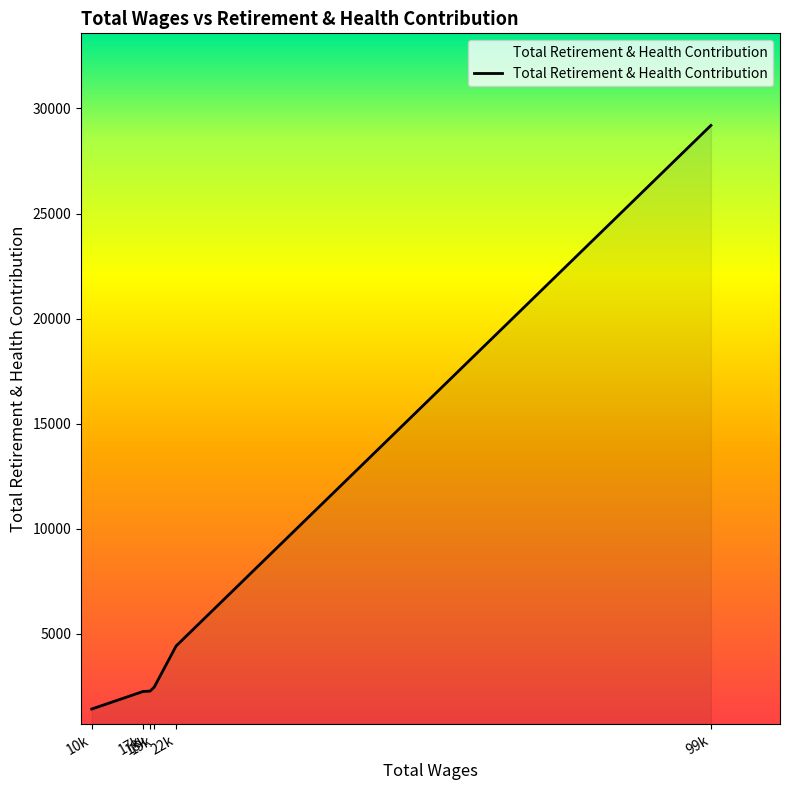

How many lines are shown in the chart?

1